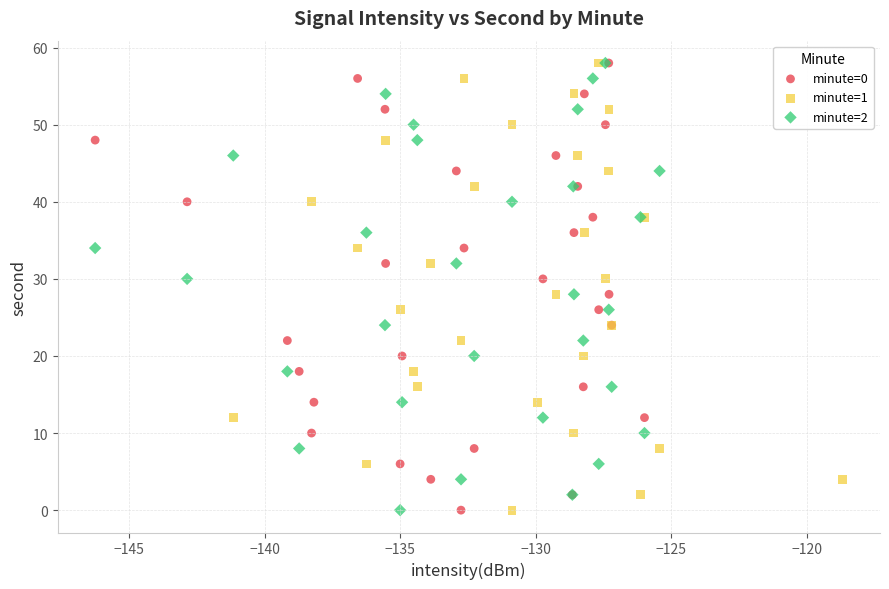

What are all the series names shown in the legend?

minute=0, minute=1, minute=2